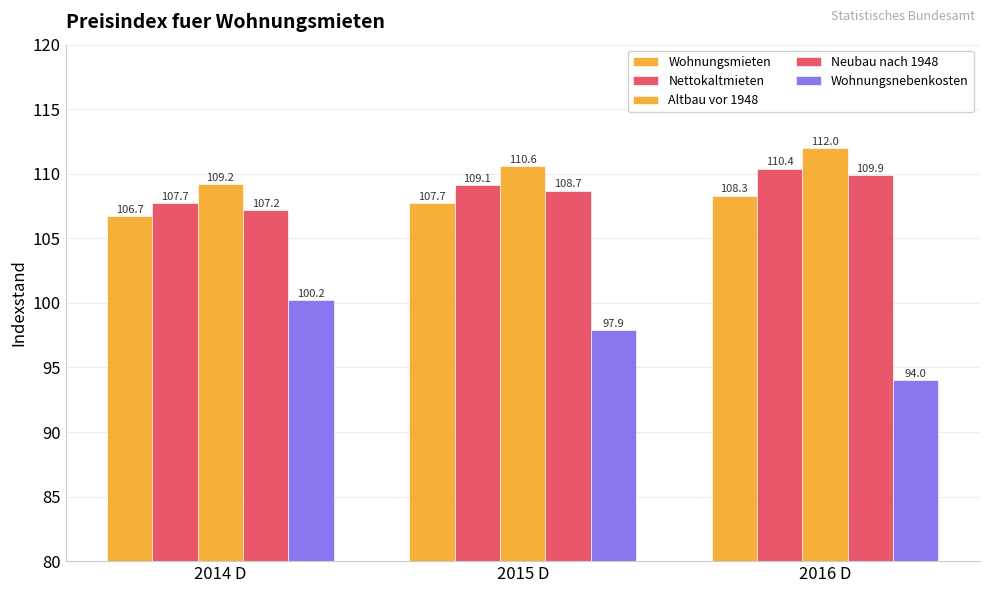

List the labels in order of Nettokaltmieten value, smallest first.

2014 D, 2015 D, 2016 D